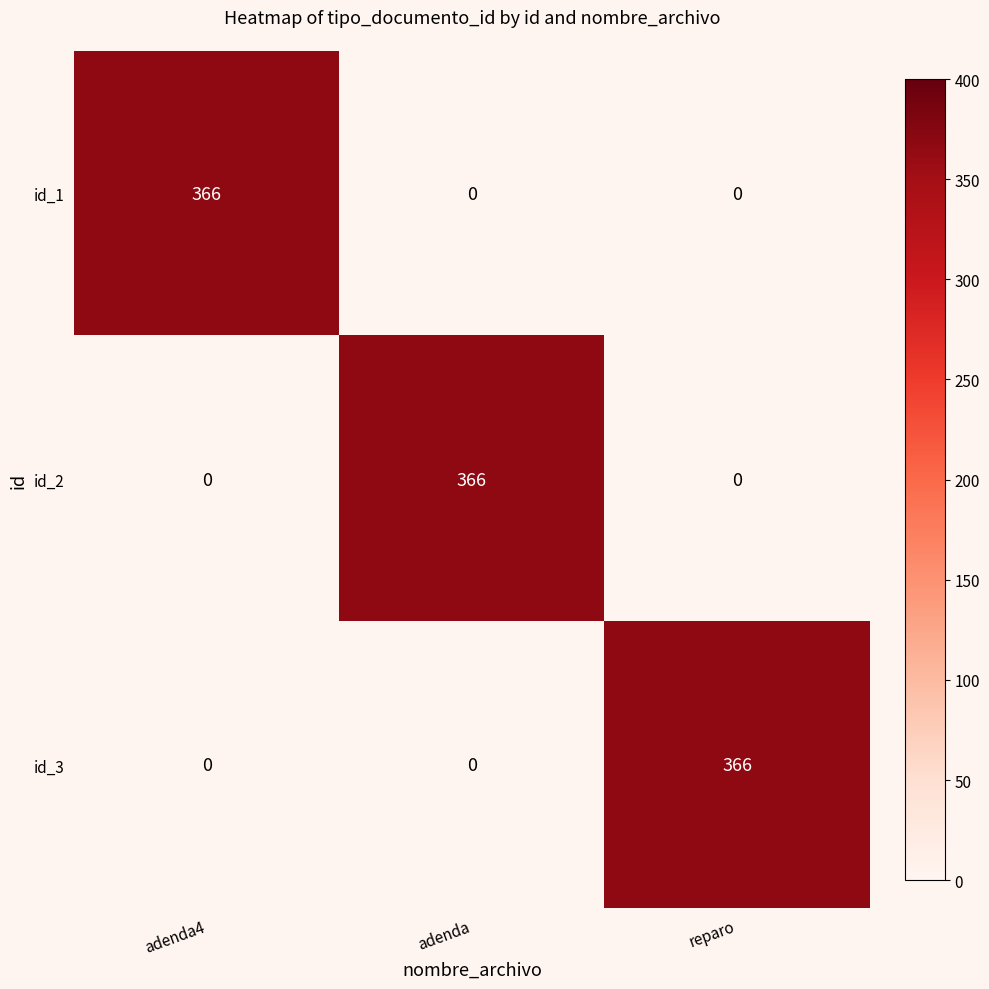

How many id_3 values are between 0 and 366?

3